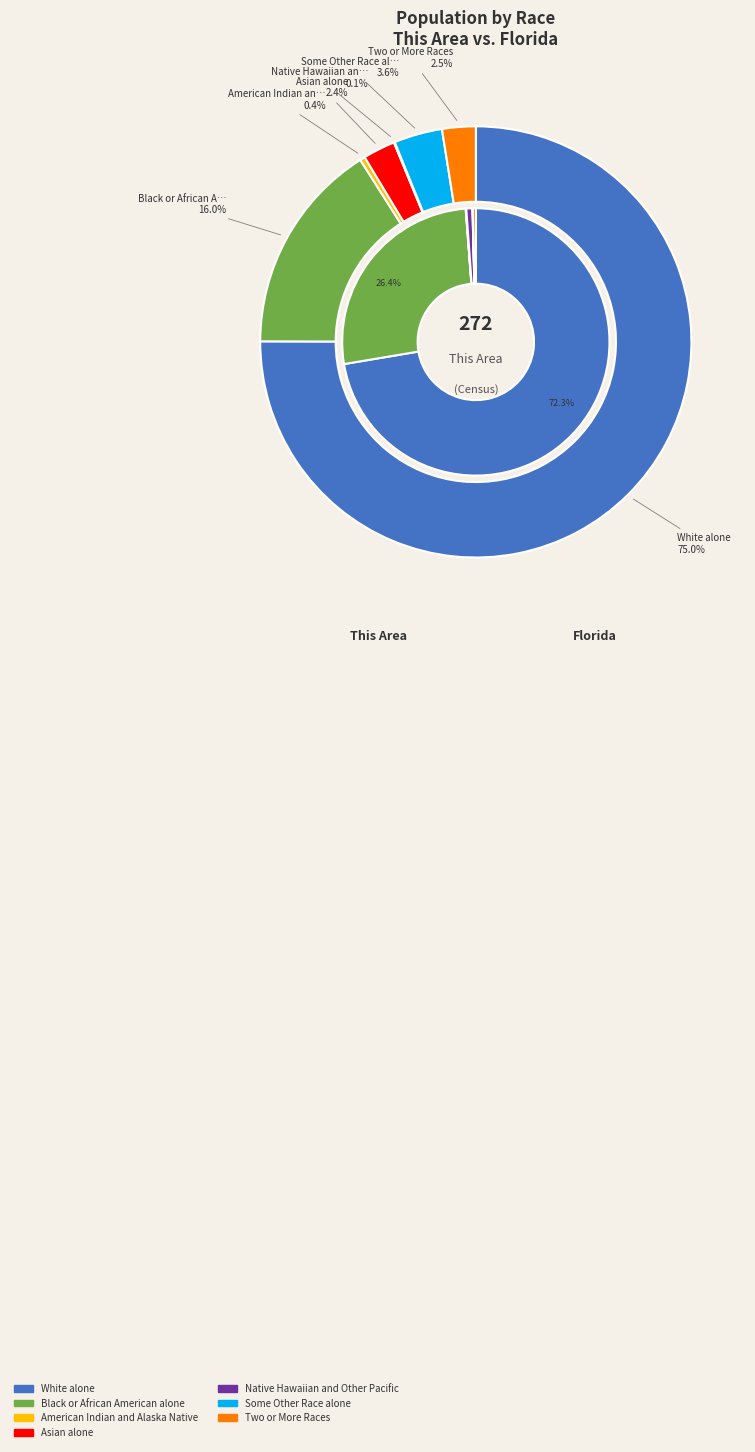

Combined, what portion of the pie is Native Hawaiian and Other Pacific and White alone?

73.2%